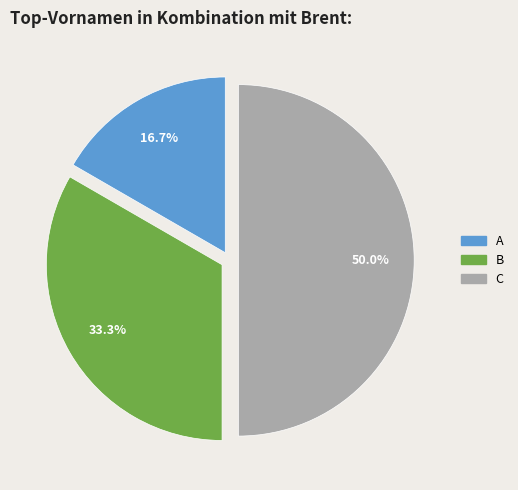

Is it true that A is 17% of the pie?

True